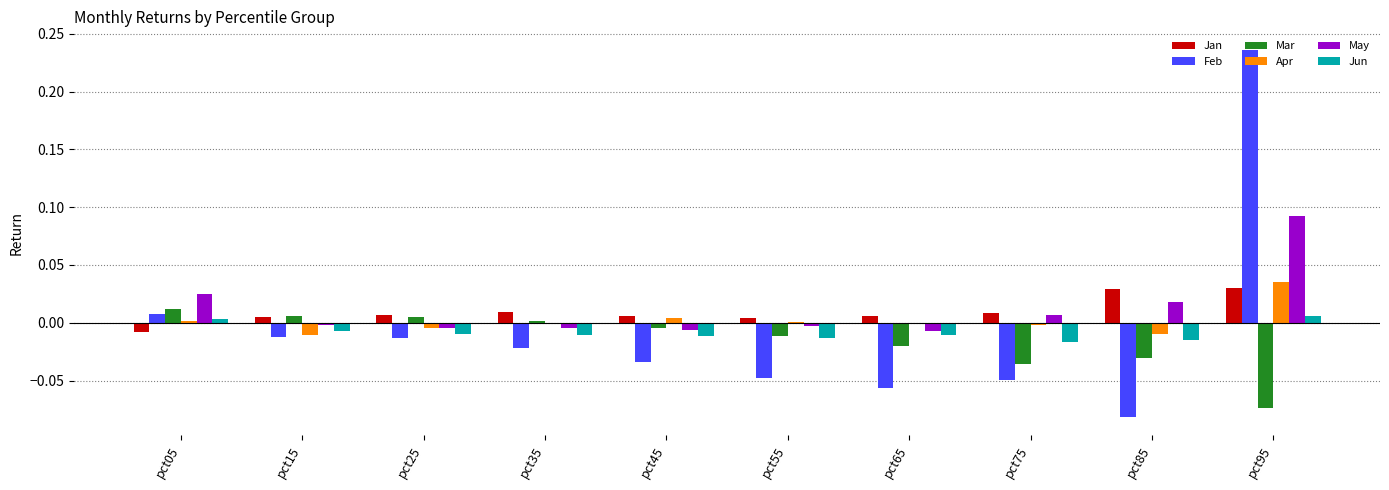

Between pct65 and pct95, which series saw the biggest shift?

Feb